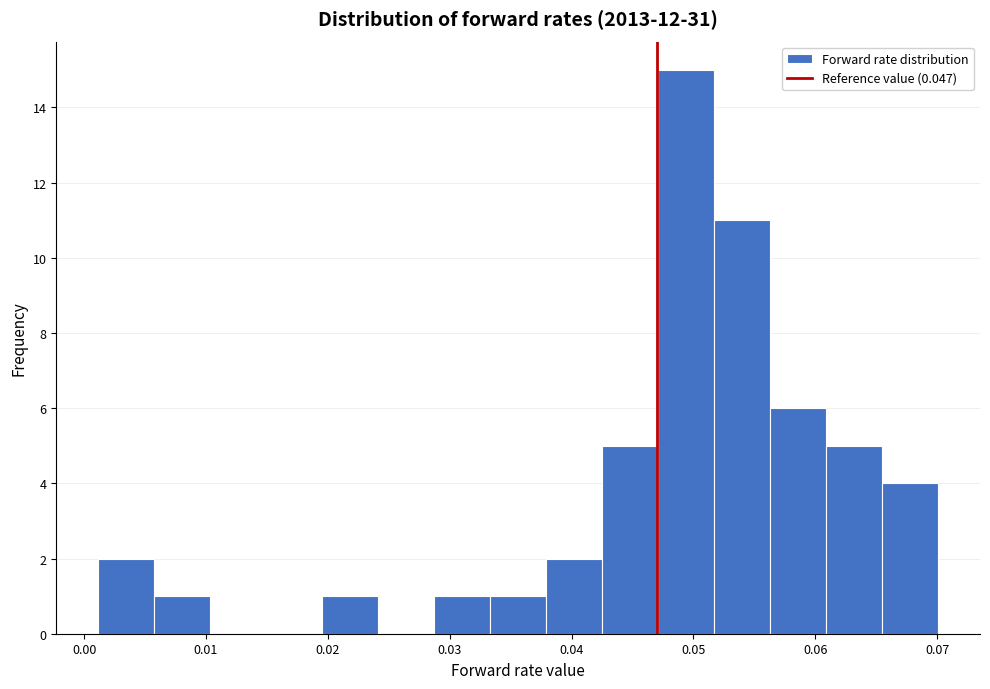

How tall is the bar that spans 0.020 to 0.024 on the x-axis? Neither the bar edges nor the heights are printed on the chart, so give them approximately, as read against the axes.

1